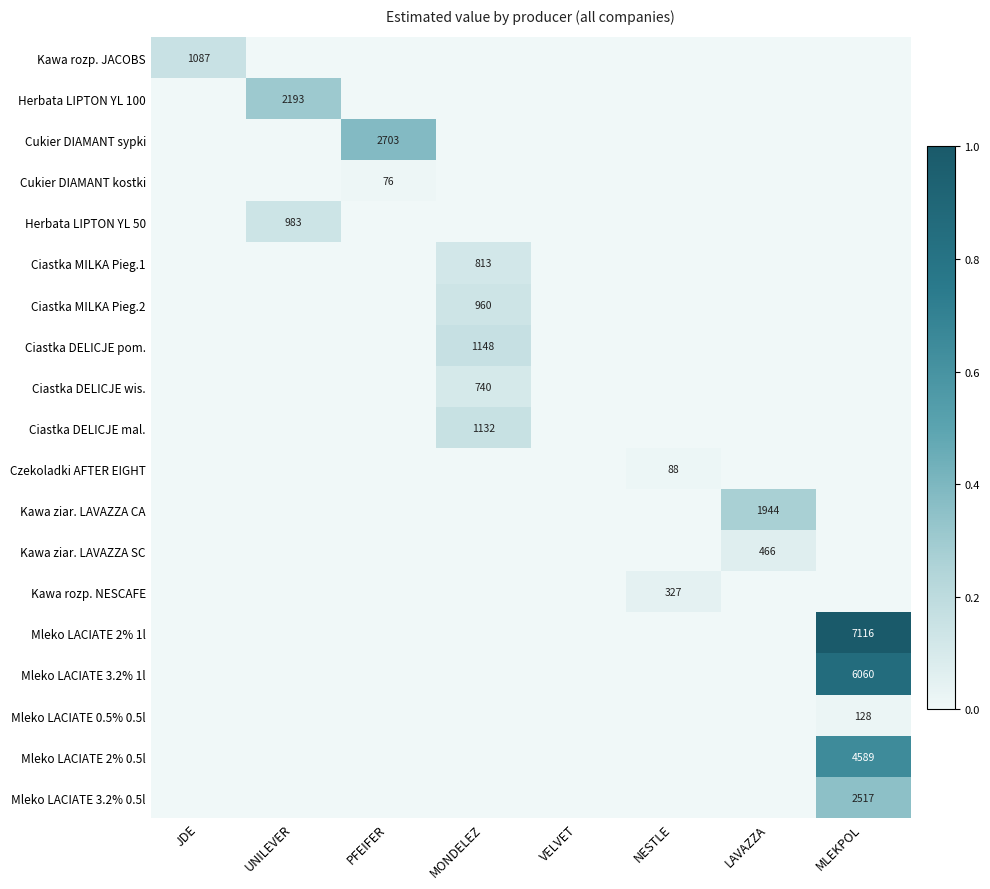

True or false: Cukier DIAMANT kostki has a value of 0.0 at UNILEVER.

True